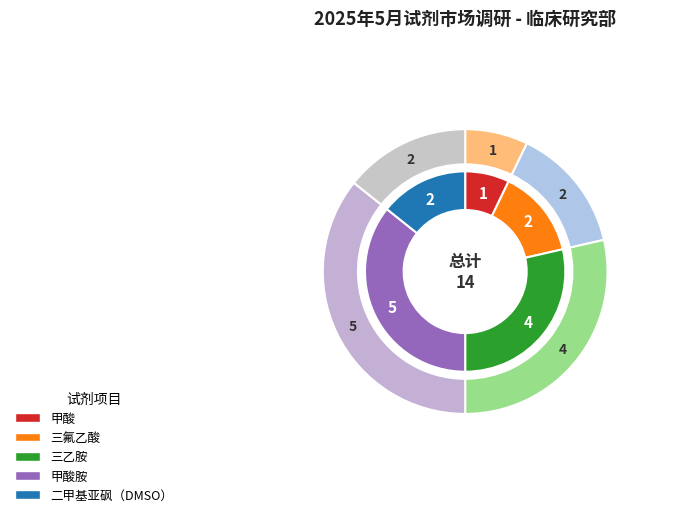

True or false: 二甲基亚砜（DMSO） accounts for 14% of the total.

True